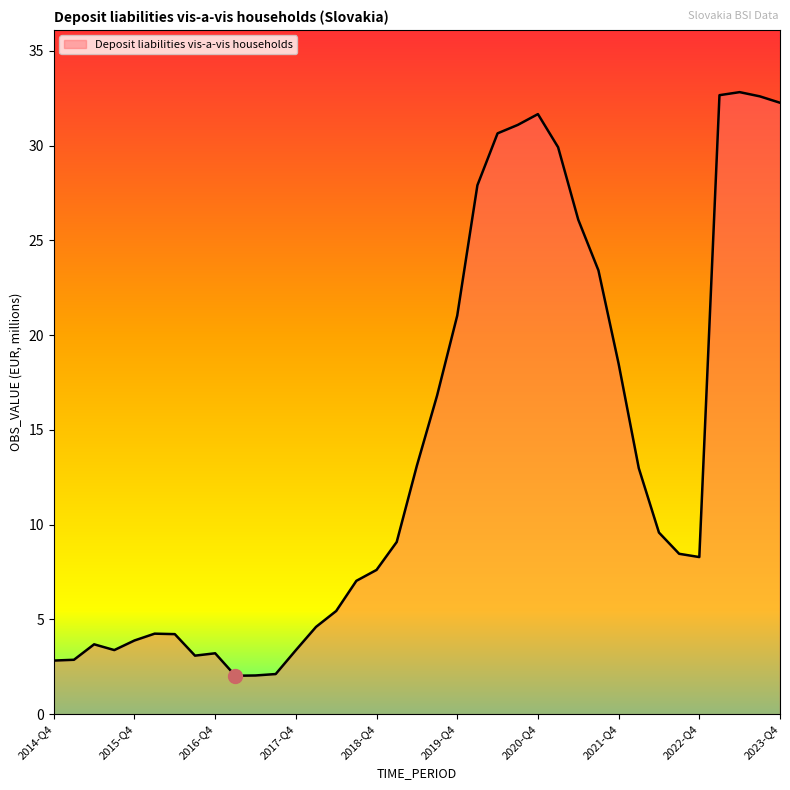

What is the minimum value shown in the chart?

2.0